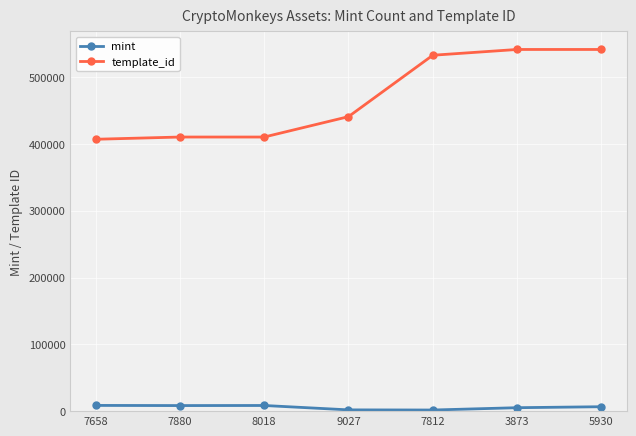

At how many categories does at least one series exceed 70790?

7